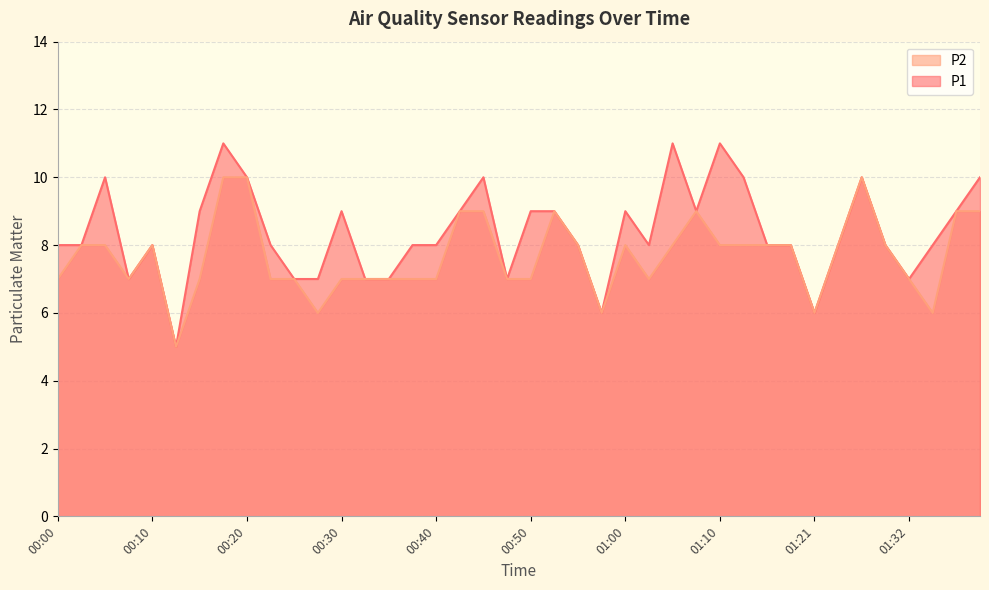

Where is the first local minimum for P1?

00:08